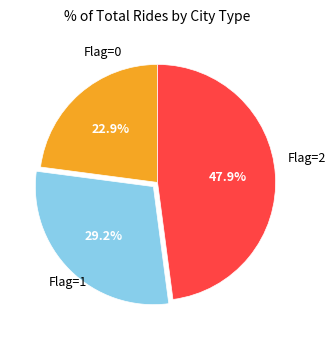

Rank the categories by value from lowest to highest.

Flag=0, Flag=1, Flag=2